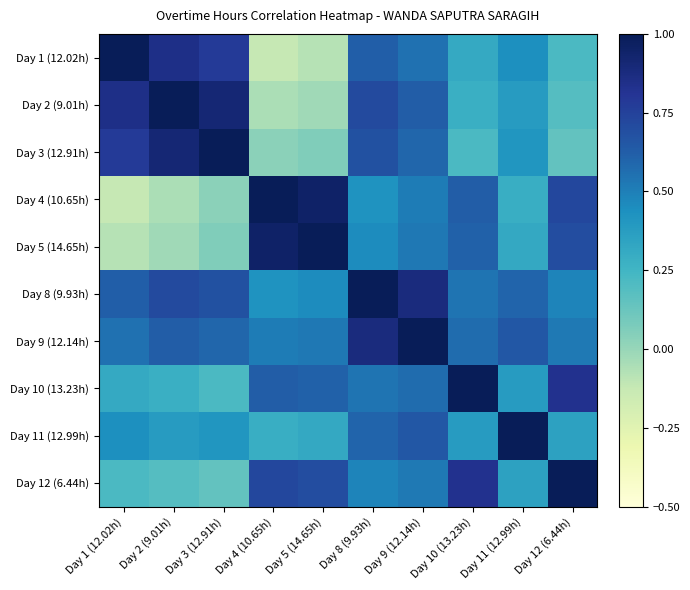

How many distinct data groups are displayed?

10